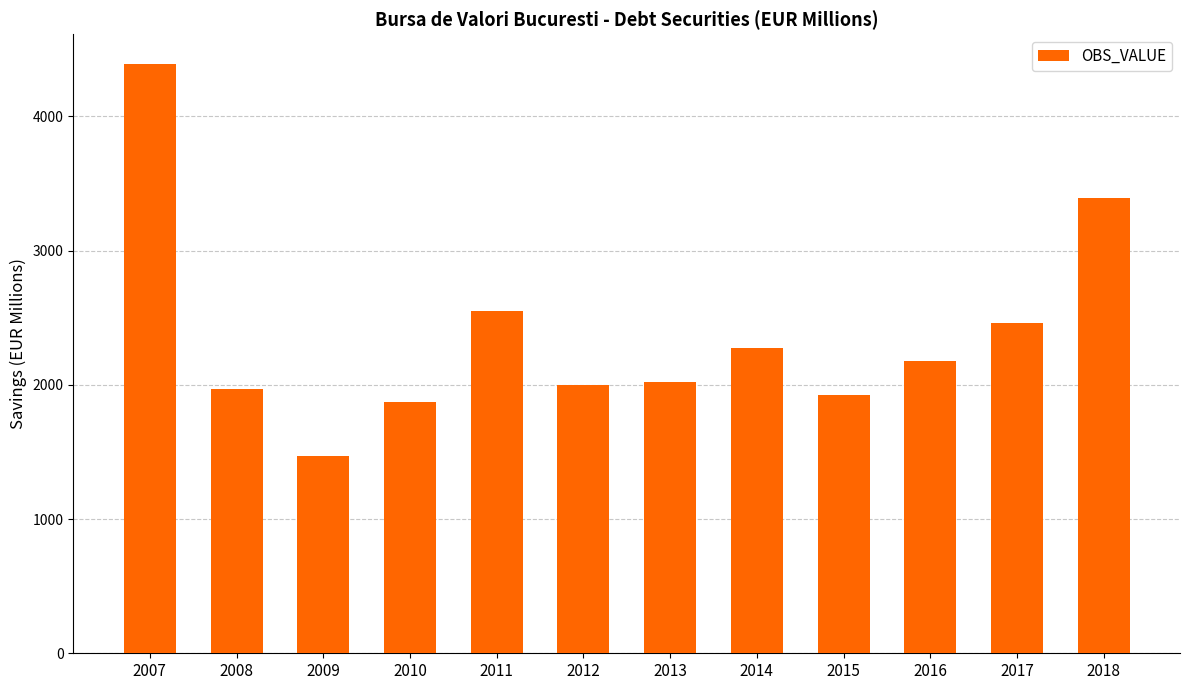

The chart shows a value of 2020.2 at 2013. True or false?

True